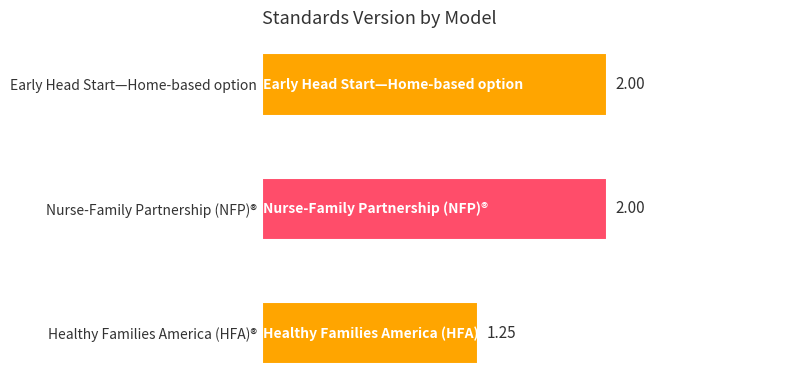

Are the bars horizontal?

Yes